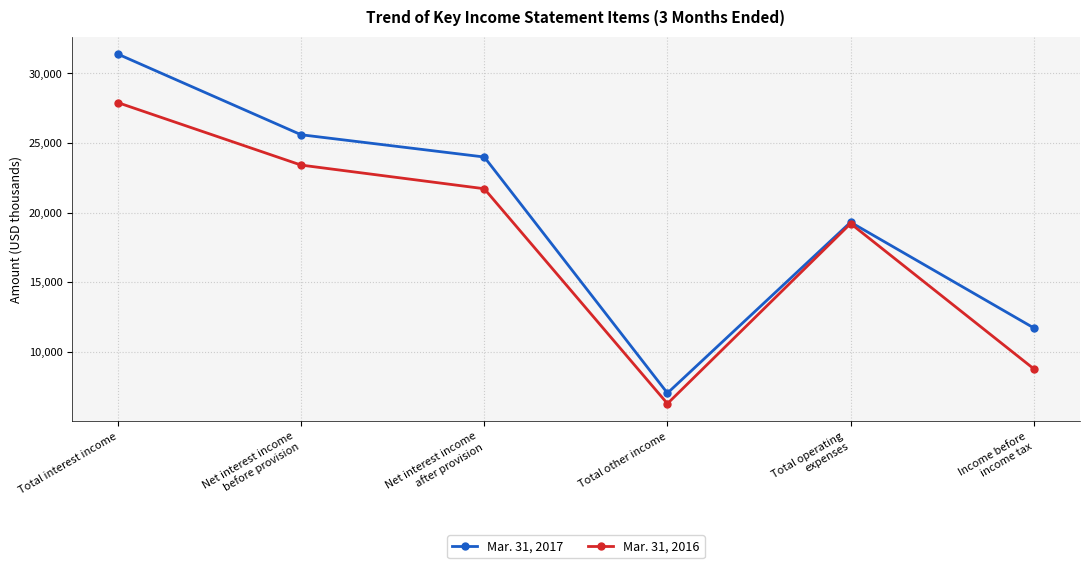

Which category has the highest value in the Mar. 31, 2017 series?

Total interest income